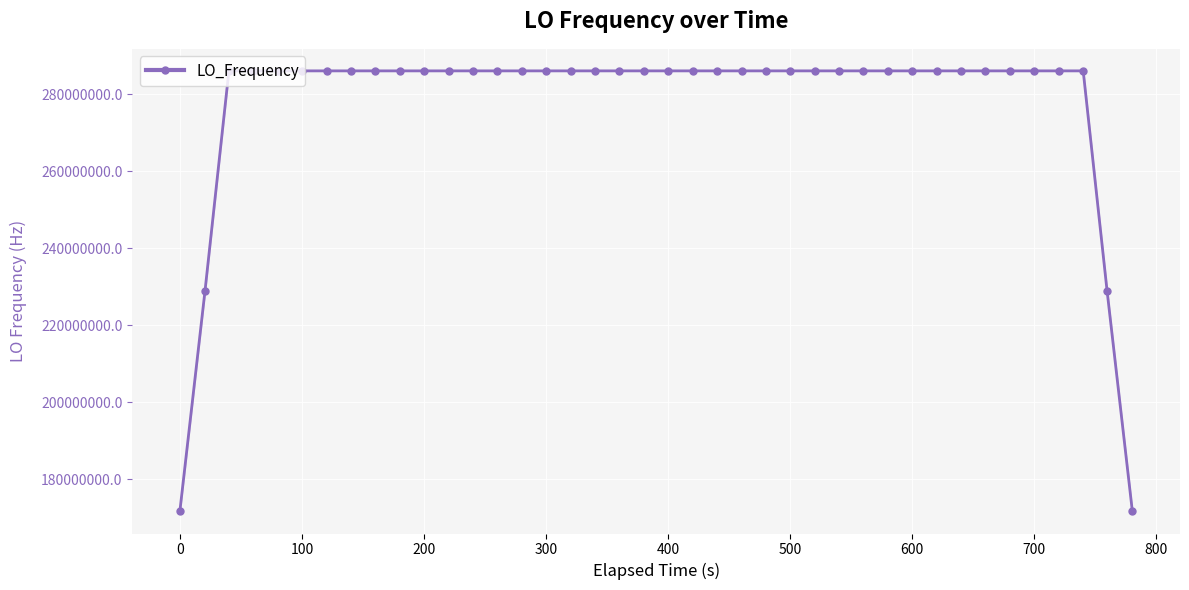

What is the minimum value shown in the chart?

171647279.9